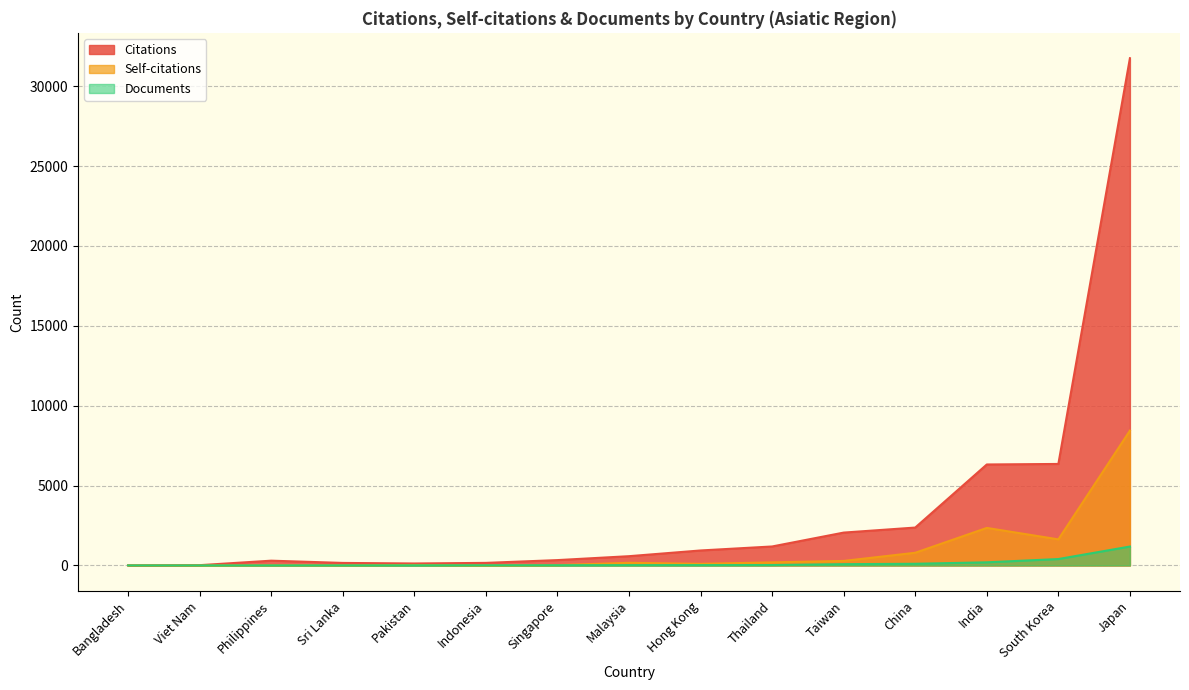

What is the label of the 7th point from the right?

Hong Kong